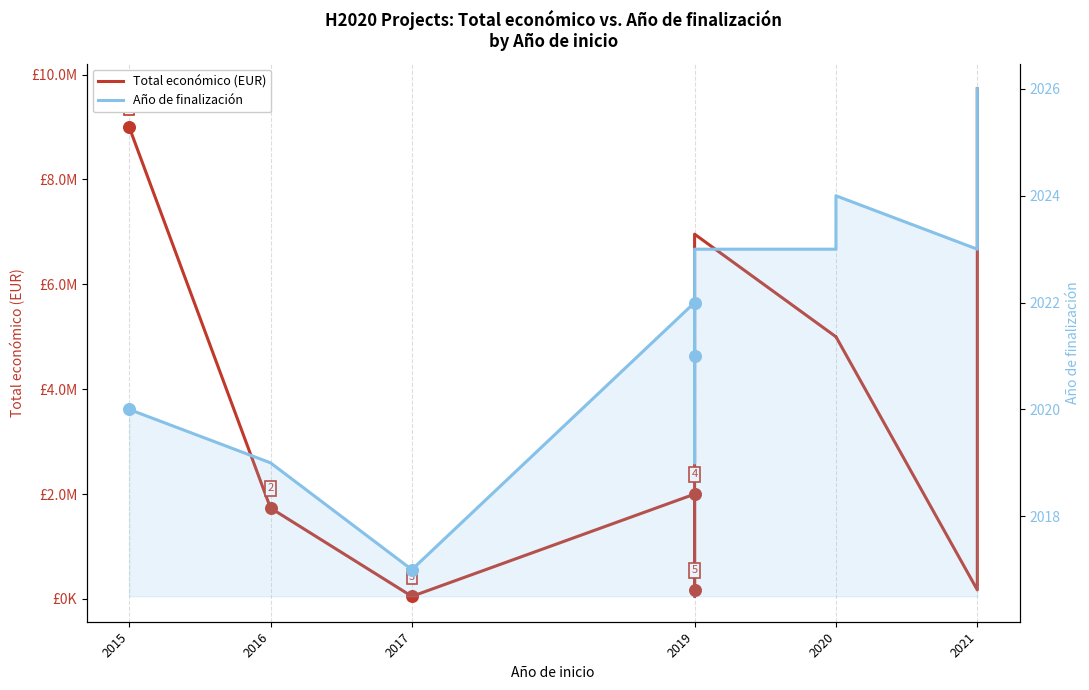

Is the value of Año de finalización at 7 greater than the value of Total económico (EUR) at 2019?

No